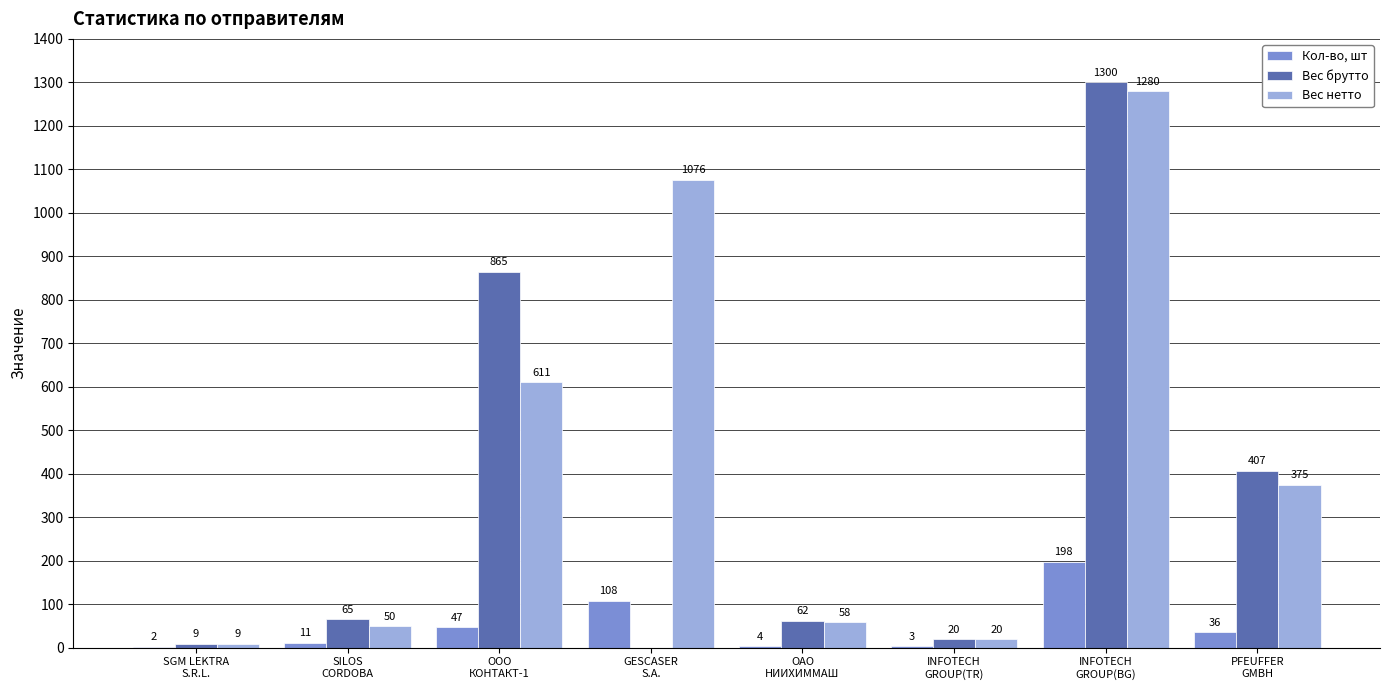

What is the maximum value for Вес брутто?

1300